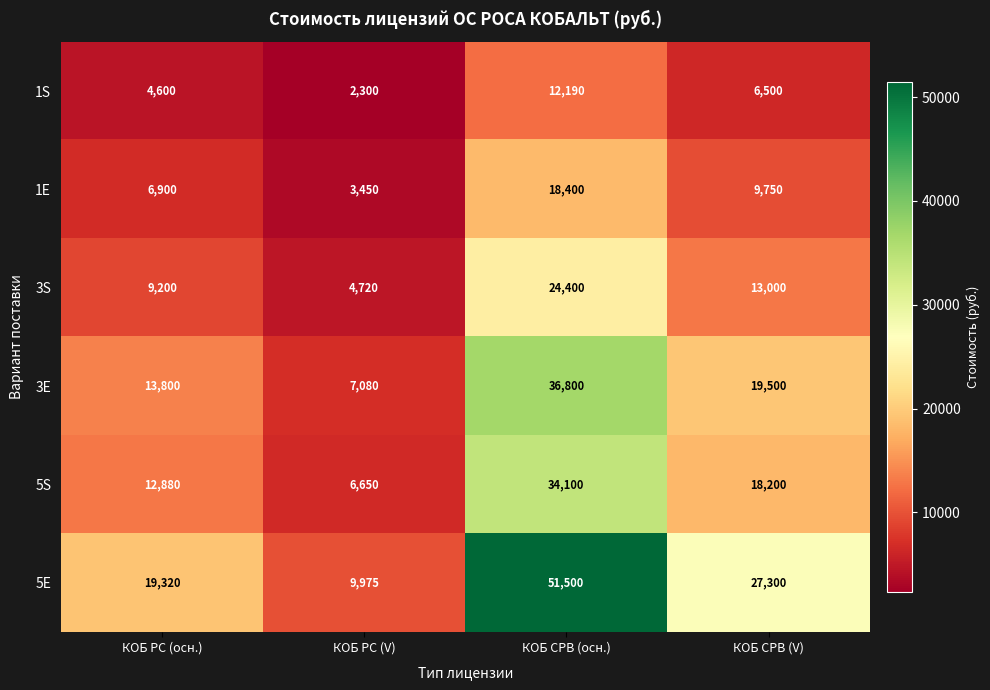

What is the spread (max minus min) of values at КОБ РС (V)?

7675